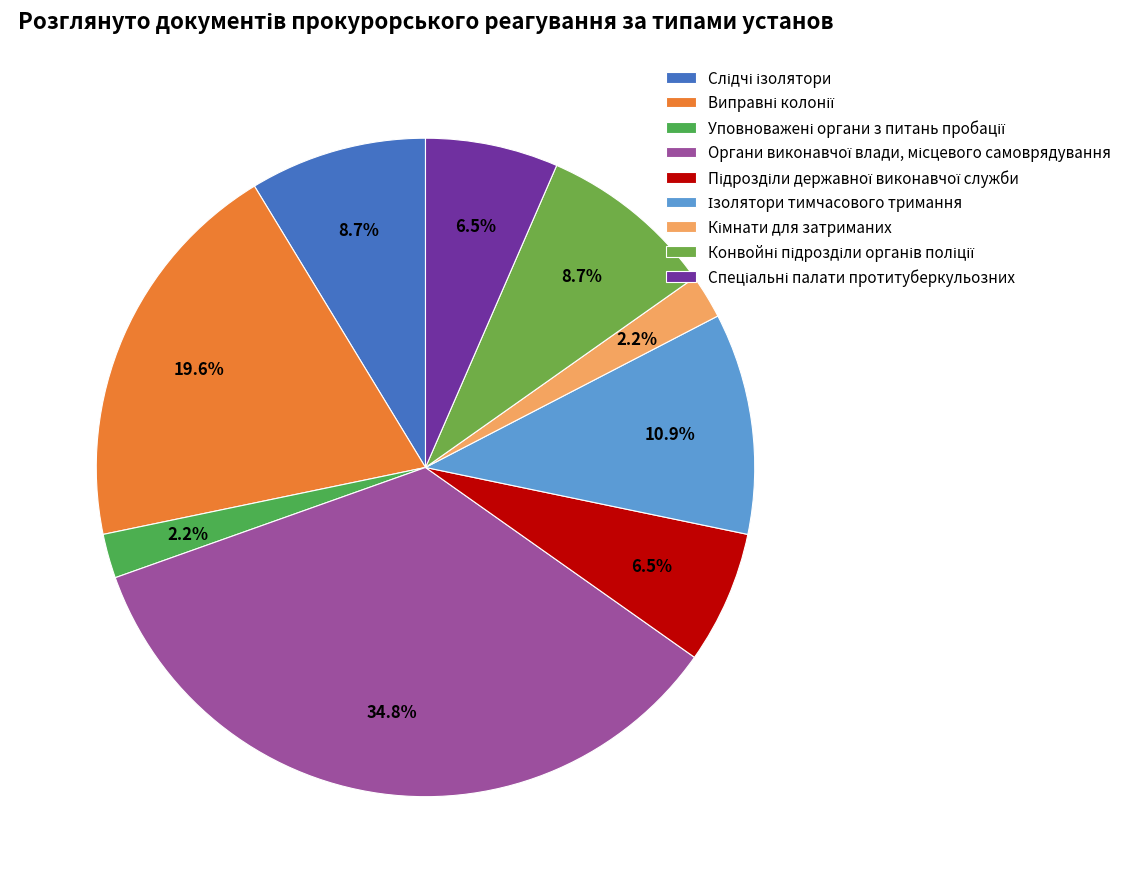

To the nearest percent, what is the difference between the largest and smallest slice percentages?

33%